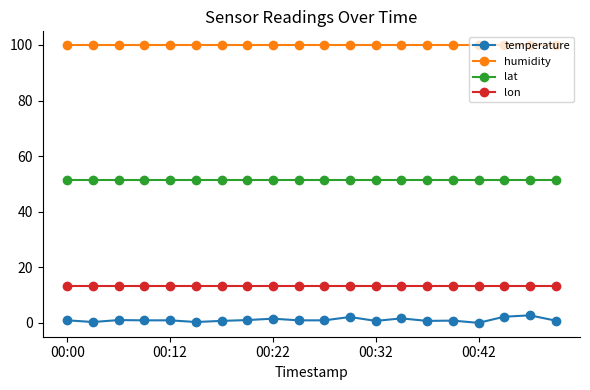

What is the lowest value of the lon series?

13.4